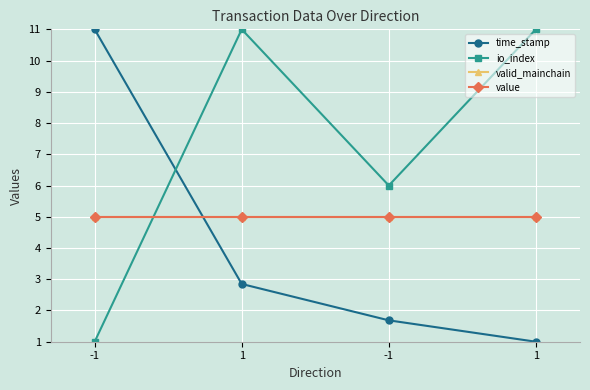

Is this an area chart (filled region under the line)?

No